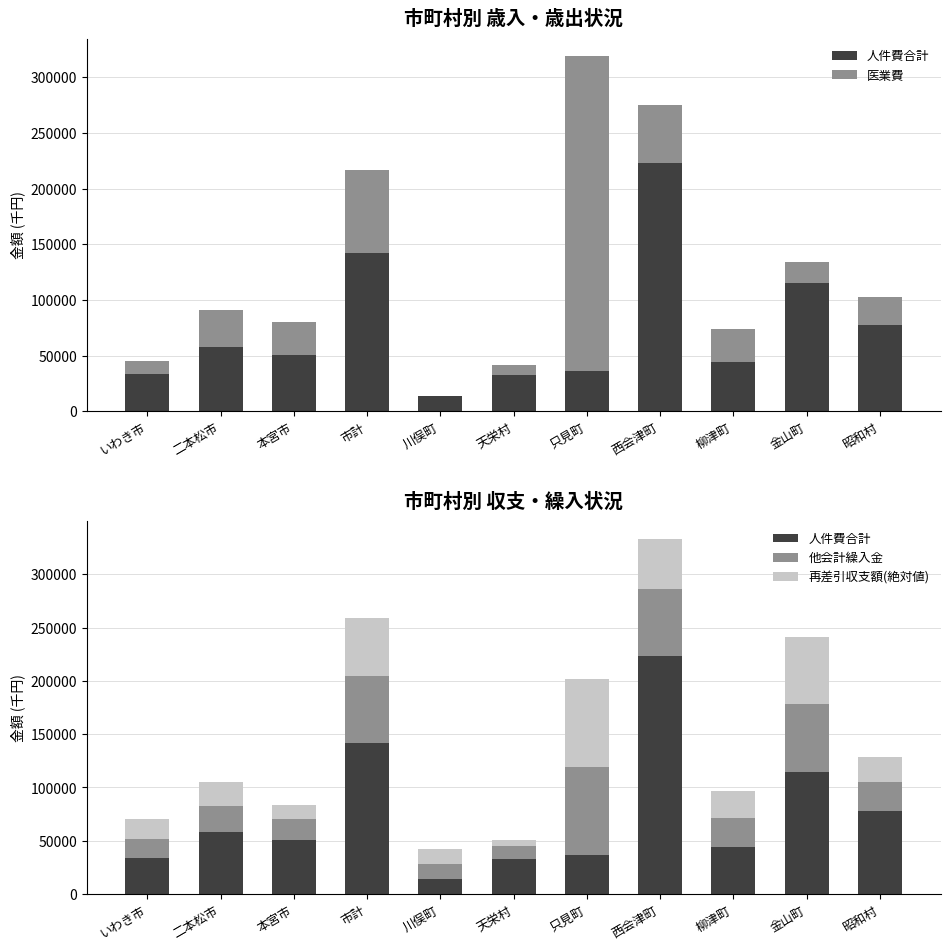

At which label does 医業費 first exceed 29216?

二本松市